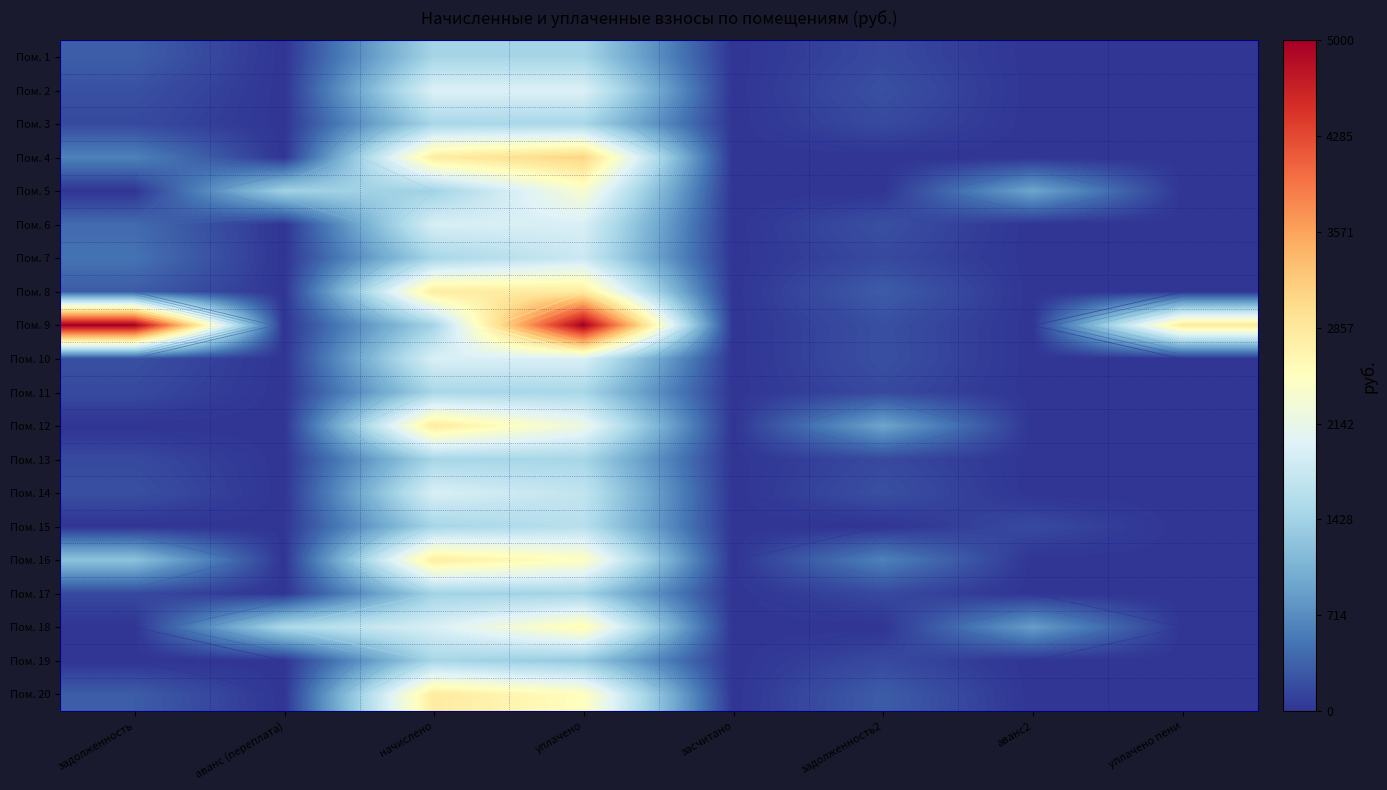

Rank the categories by Пом. 17 value from highest to lowest.

начислено, уплачено, задолженность, задолженность2, аванс (переплата), засчитано, аванс2, уплачено пени